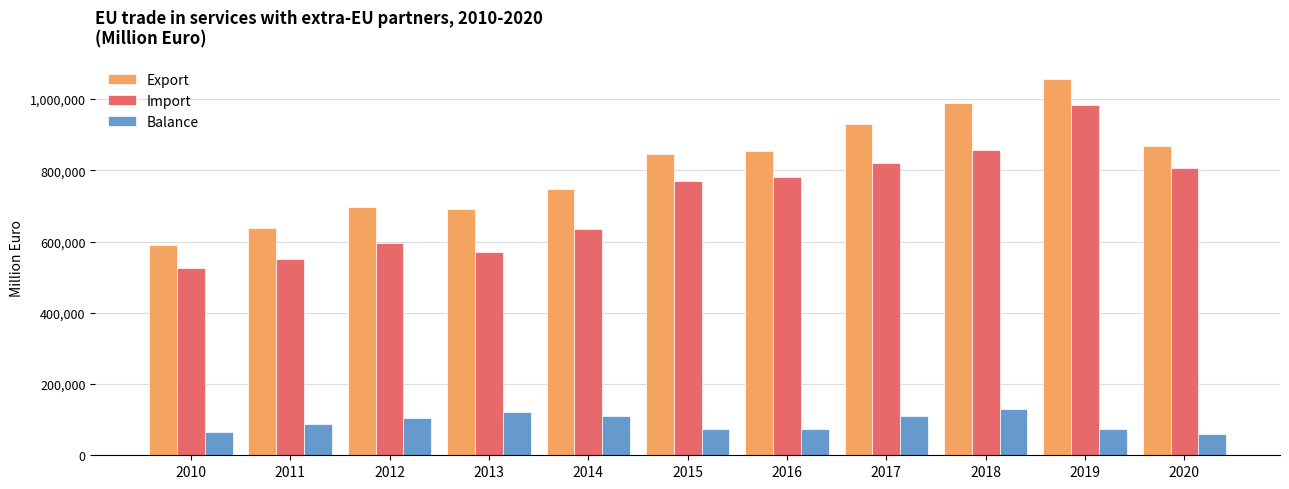

Does the chart contain stacked bars?

No